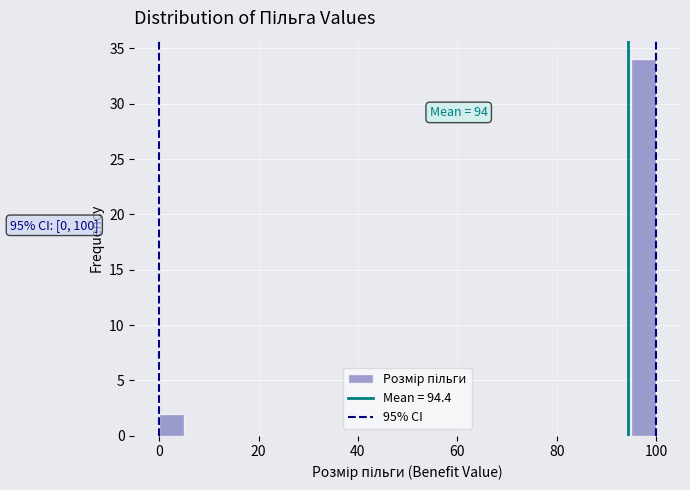

Around what value on the x-axis is the tallest bar? Give the approximate position of its centre, as read against the axis.

98